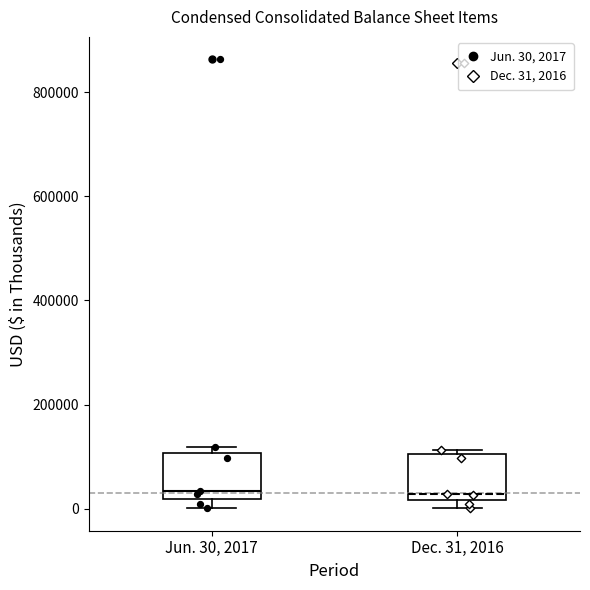

Reading left to right, read every box against the y-axis: the position of its median line, the range the box covers, and the ends of its whiskers. The values are not printed on the chart, so give them approximately, as read against the axis.

Jun. 30, 2017: median 40000, box 20000 to 100000, whiskers 0 to 120000
Dec. 31, 2016: median 20000 (just above the box's lower edge), box 20000 to 100000, whiskers 0 to 120000